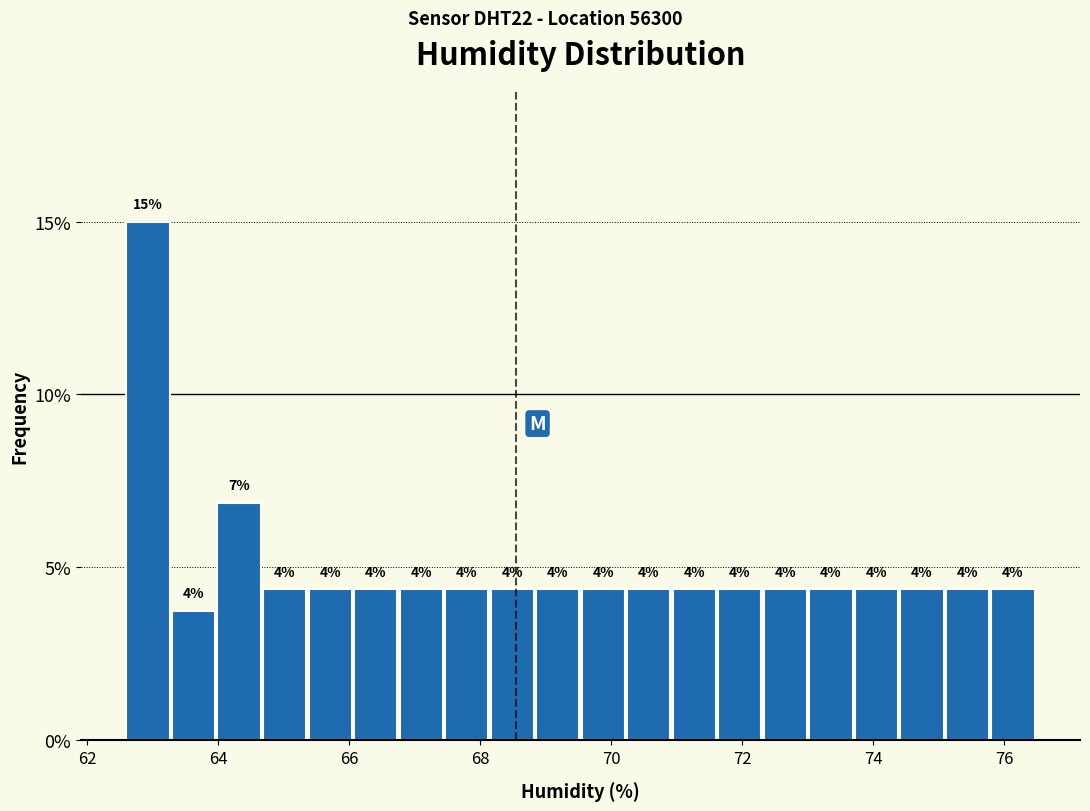

Around what value on the x-axis is the tallest bar? Give the approximate position of its centre, as read against the axis.

63.0